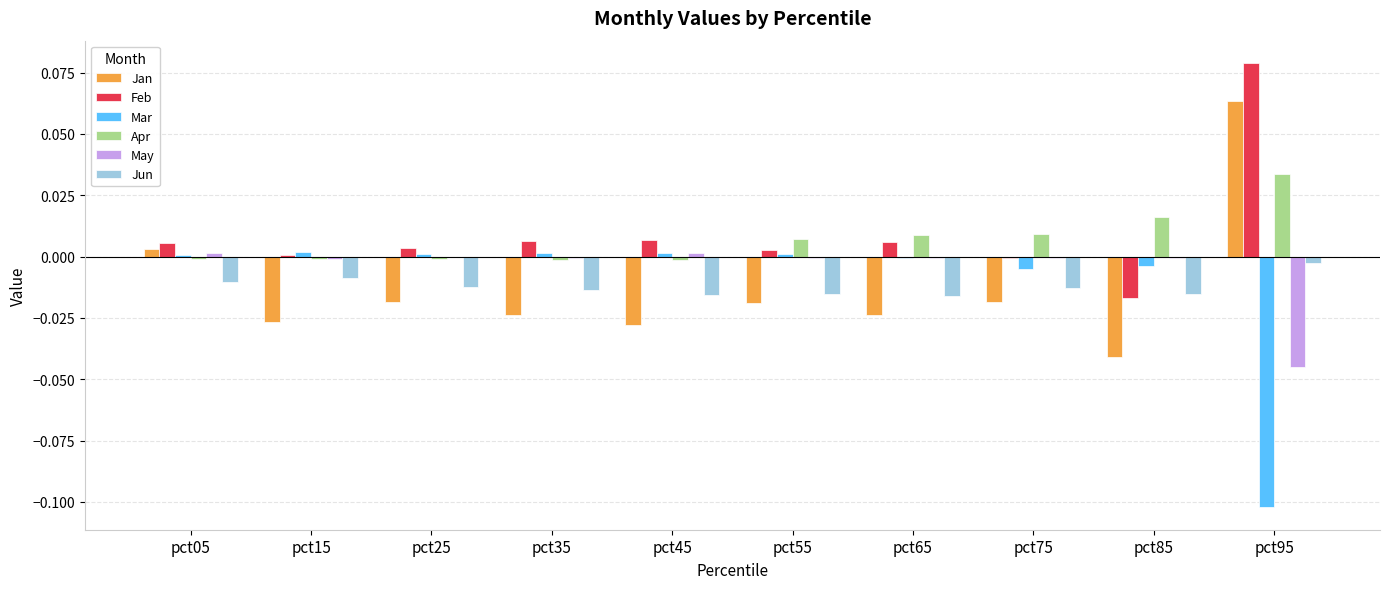

Is it true that Apr equals 0.1 at pct95?

False